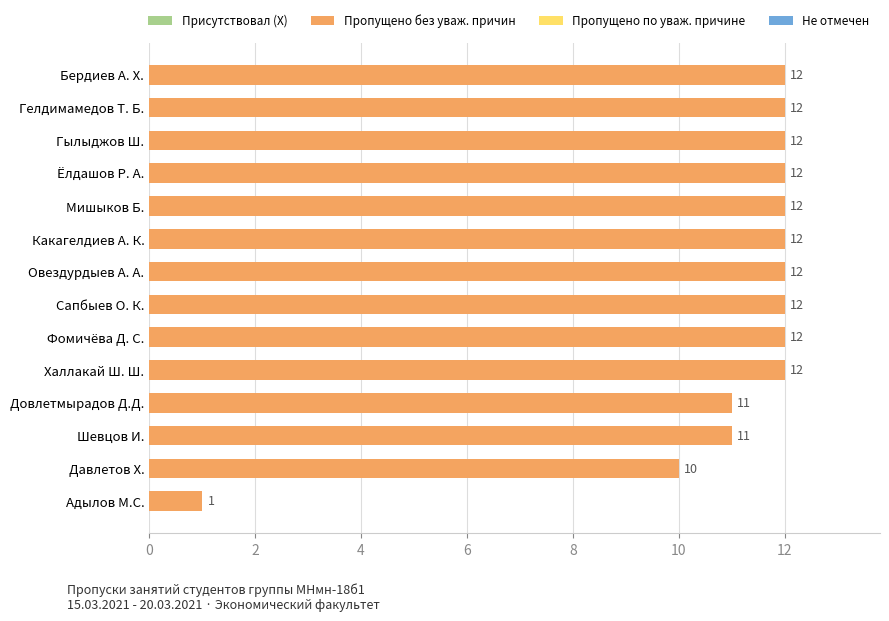

What is the minimum value shown in the chart?

1